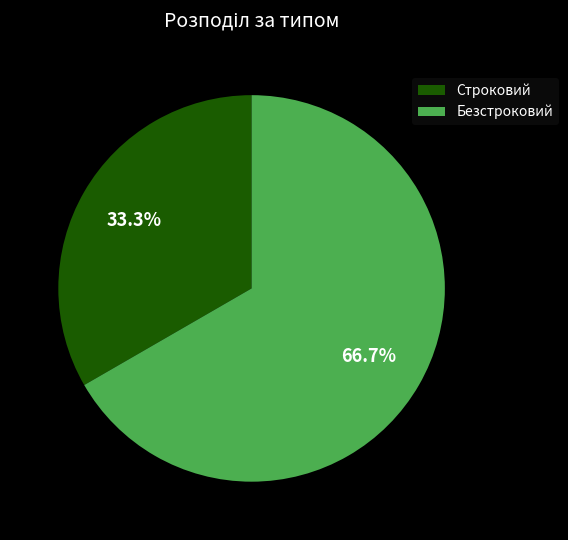

How many segments does this pie chart have?

2